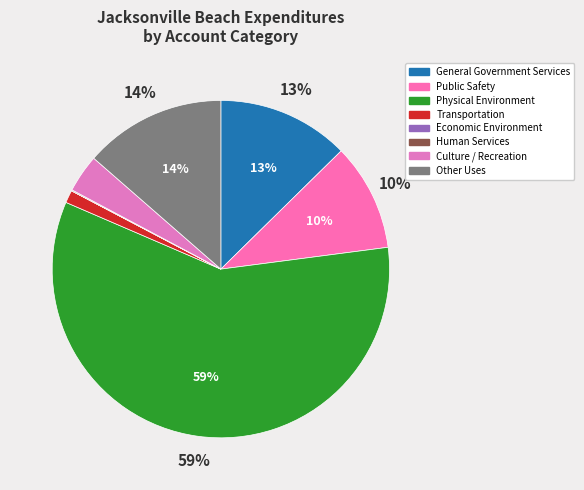

To the nearest percent, what portion does Physical Environment represent?

59%